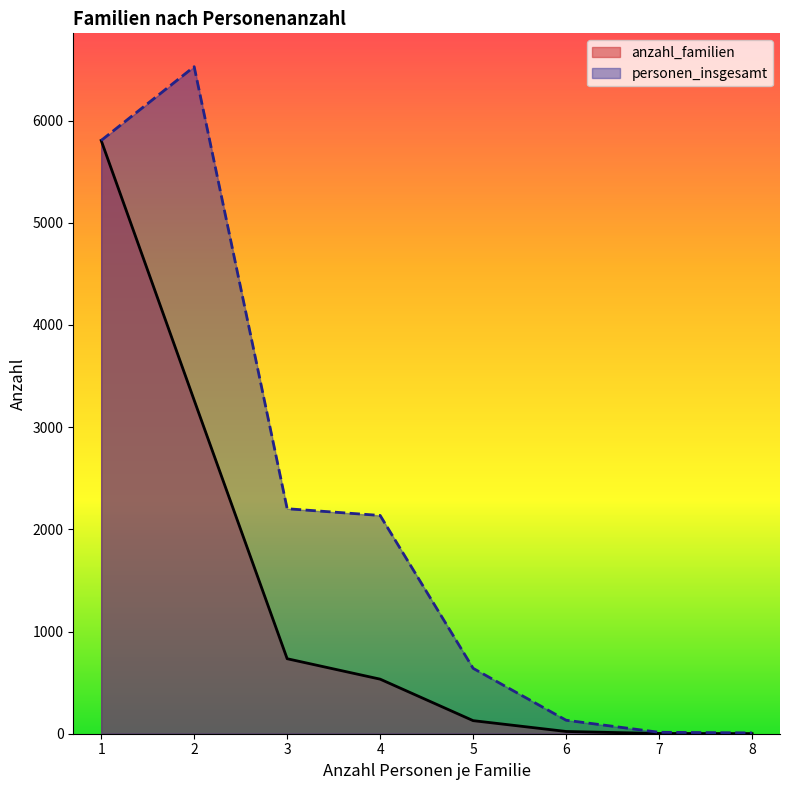

How many lines are shown in the chart?

2